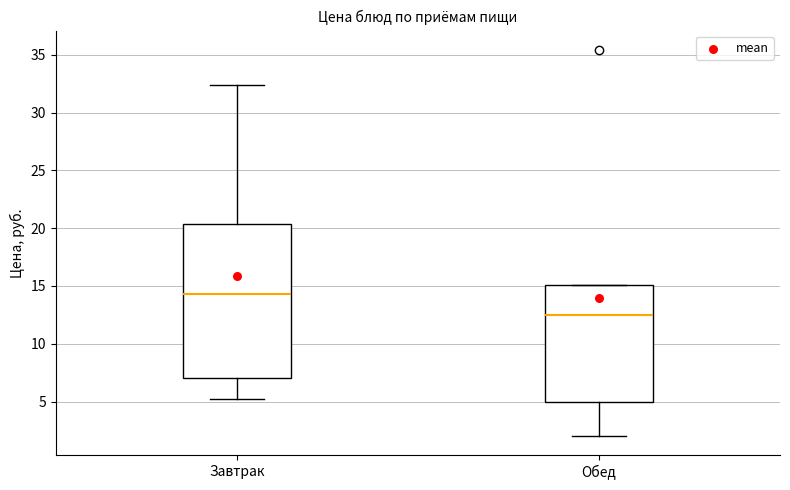

Which box has the lowest median line?

Обед